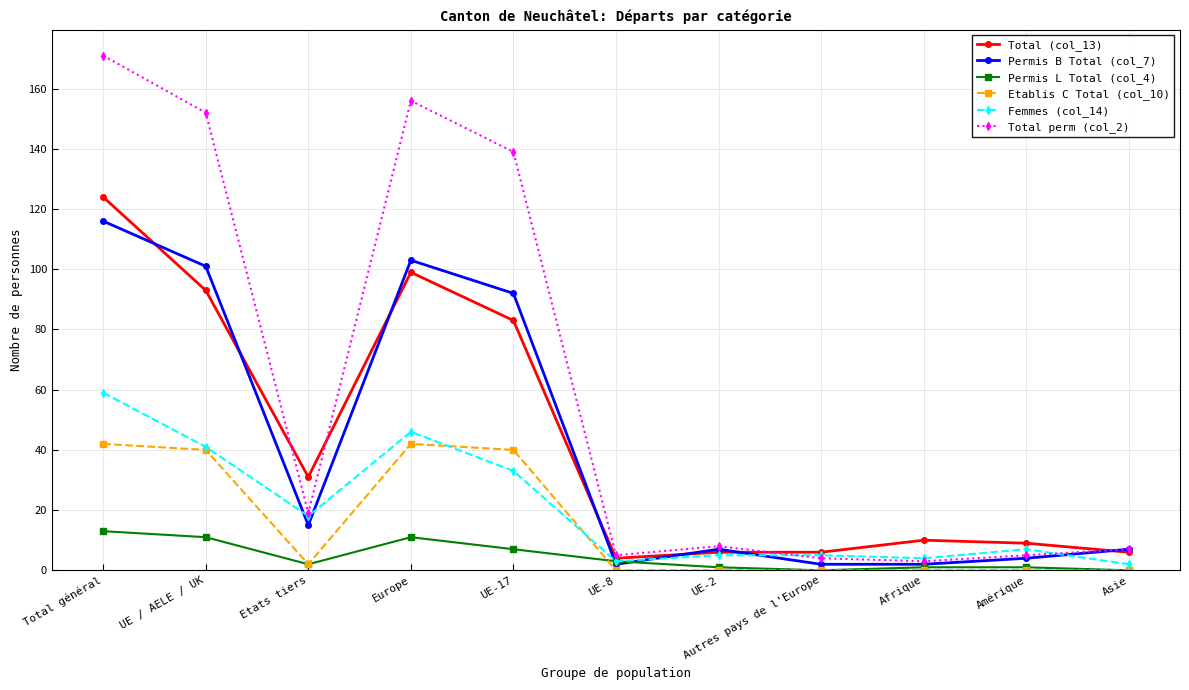

Count the number of categories in the chart.

11